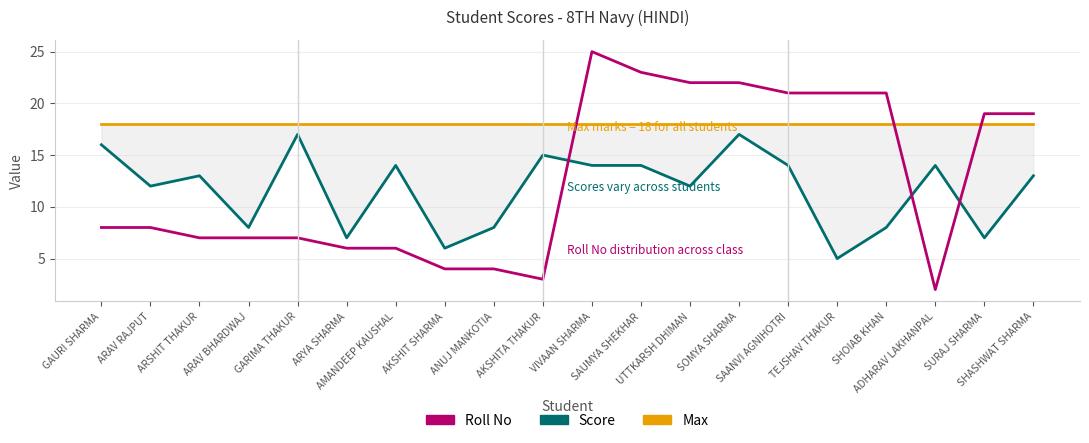

Is it true that Max equals 11 at GARIMA THAKUR?

False